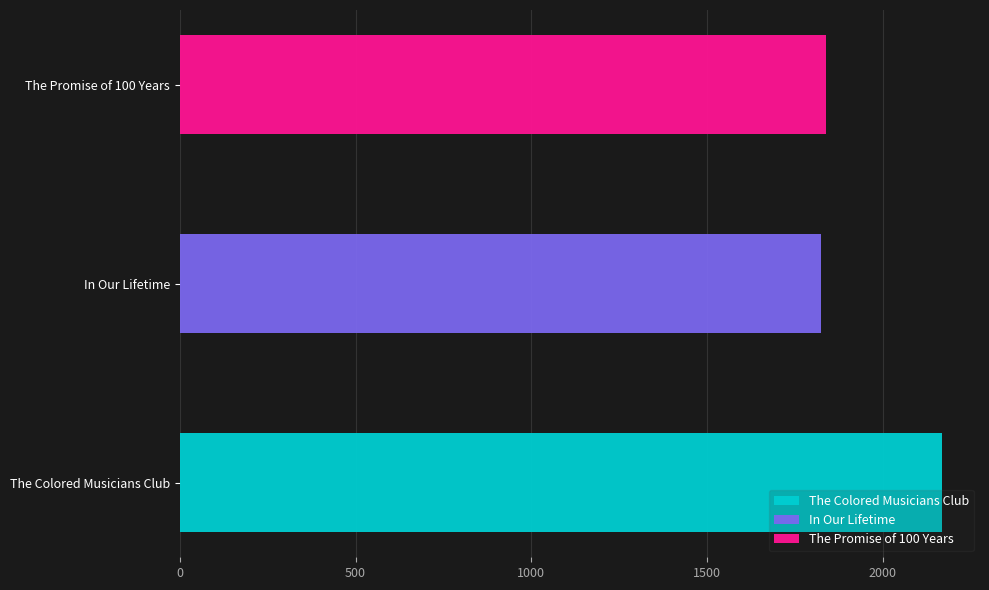

What is the change in value from In Our Lifetime to The Promise of 100 Years?

+15